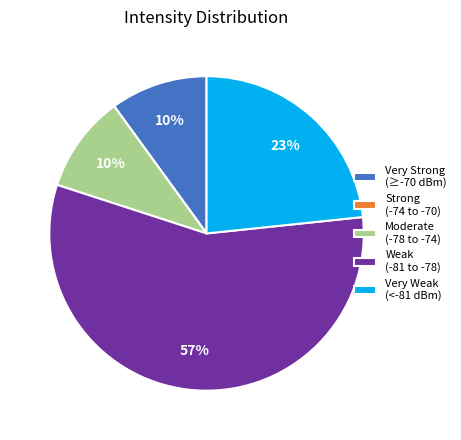

To the nearest percent, what portion does Very Weak (<-81 dBm) represent?

23%